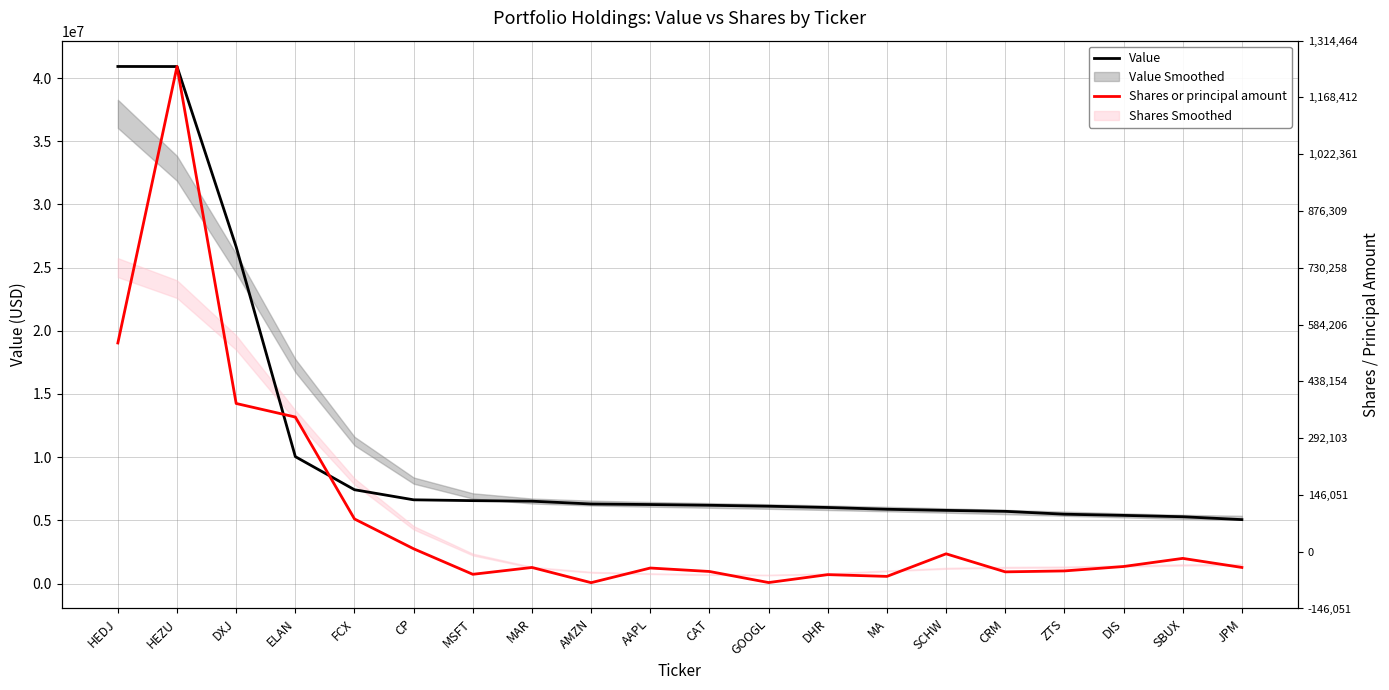

Is this an area chart (filled region under the line)?

No